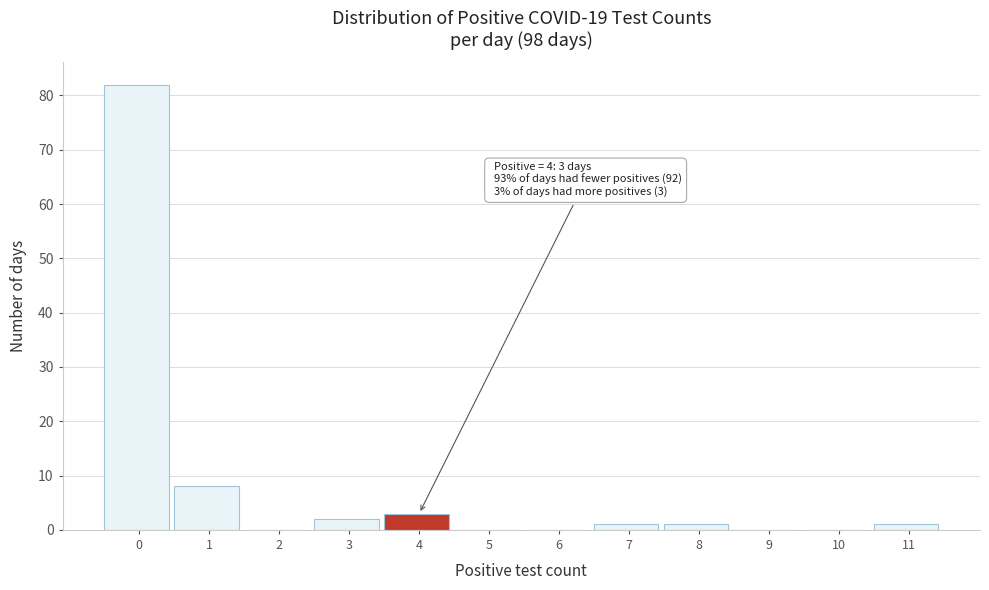

Reading right to left, transcribe all the data shown in this chart.

11=1	10=0	9=0	8=1	7=1	6=0	5=0	4=3	3=2	2=0	1=8	0=82